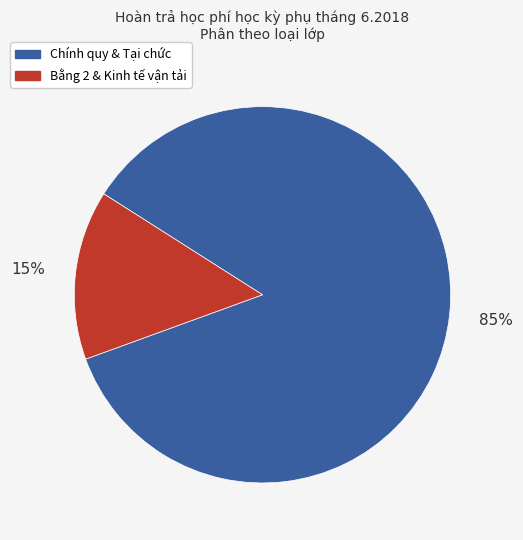

Is there any slice that represents more than half of the pie?

Yes